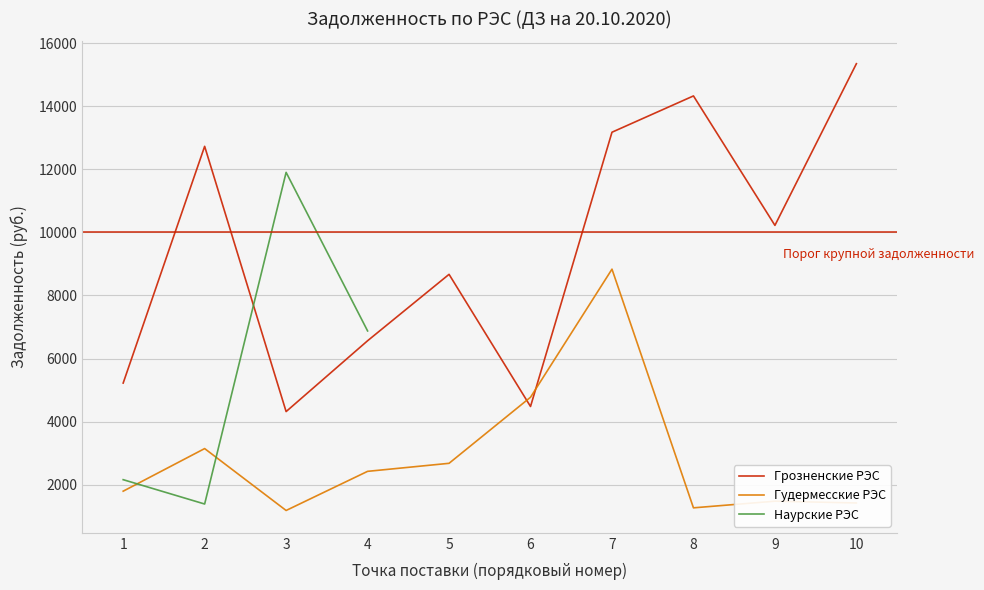

What is the difference between the Грозненские РЭС values at 10 and 3?

11027.9